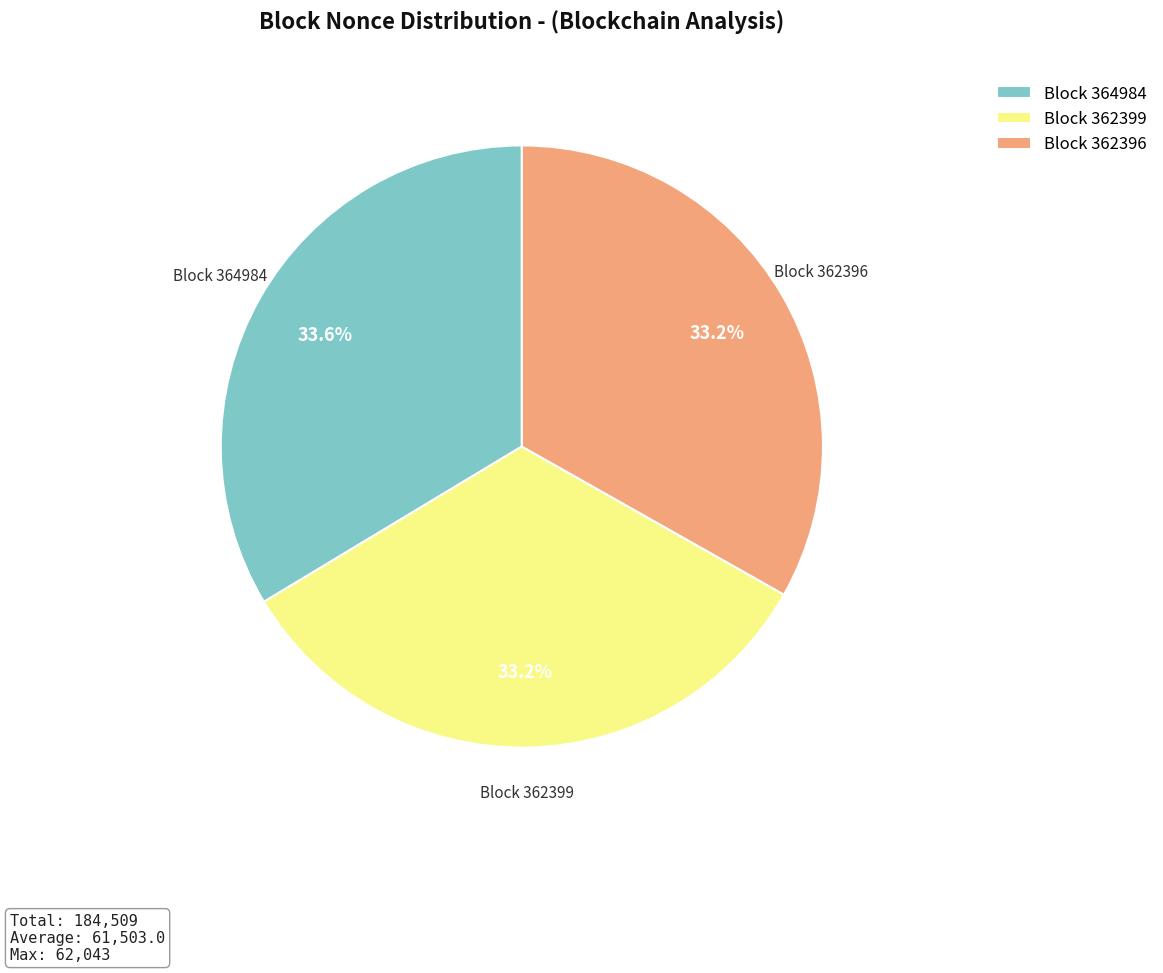

Is there a majority slice in this chart?

No